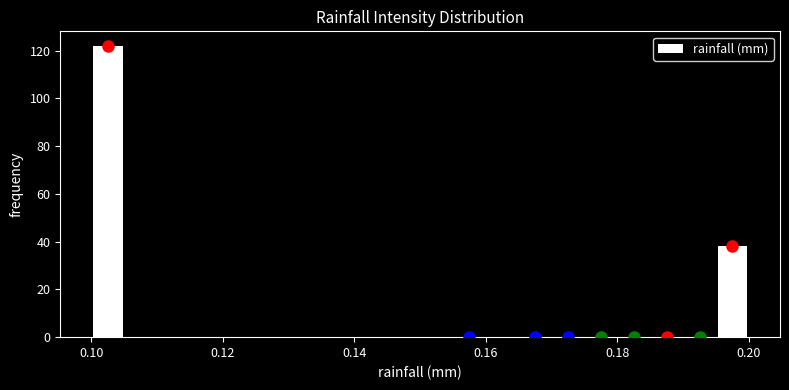

Read against the x-axis, roughly where is the centre of the tallest bar?

0.102